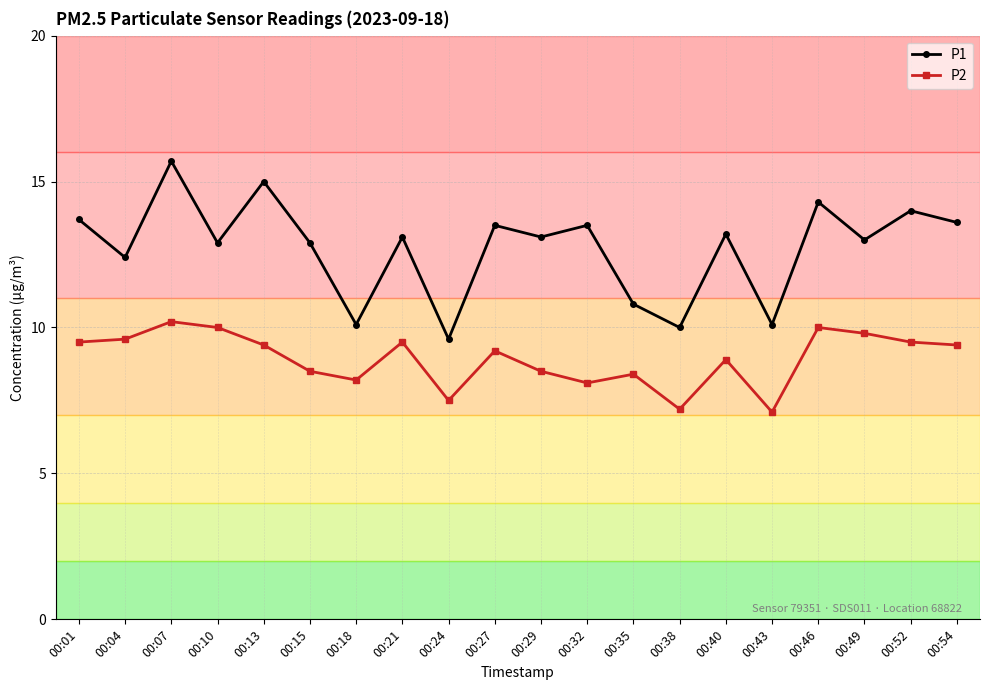

How many lines are shown in the chart?

2